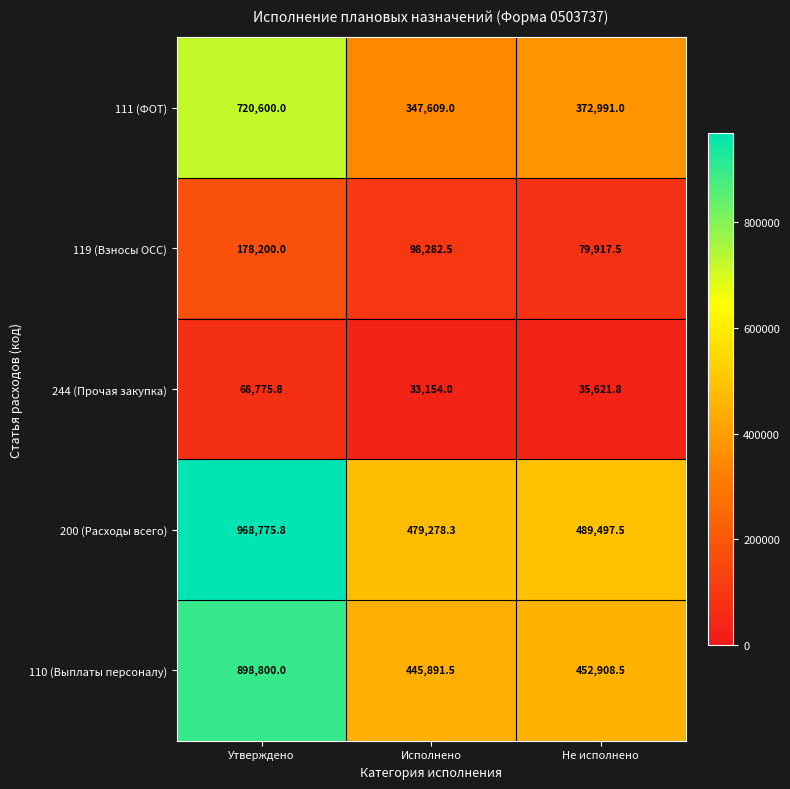

Reading left to right, transcribe all the data shown in this chart.

111 (ФОТ): Утверждено=720600.0	Исполнено=347609.0	Не исполнено=372991.0
119 (Взносы ОСС): Утверждено=178200.0	Исполнено=98282.5	Не исполнено=79917.5
244 (Прочая закупка): Утверждено=68775.8	Исполнено=33154.0	Не исполнено=35621.8
200 (Расходы всего): Утверждено=968775.8	Исполнено=479278.3	Не исполнено=489497.5
110 (Выплаты персоналу): Утверждено=898800.0	Исполнено=445891.5	Не исполнено=452908.5